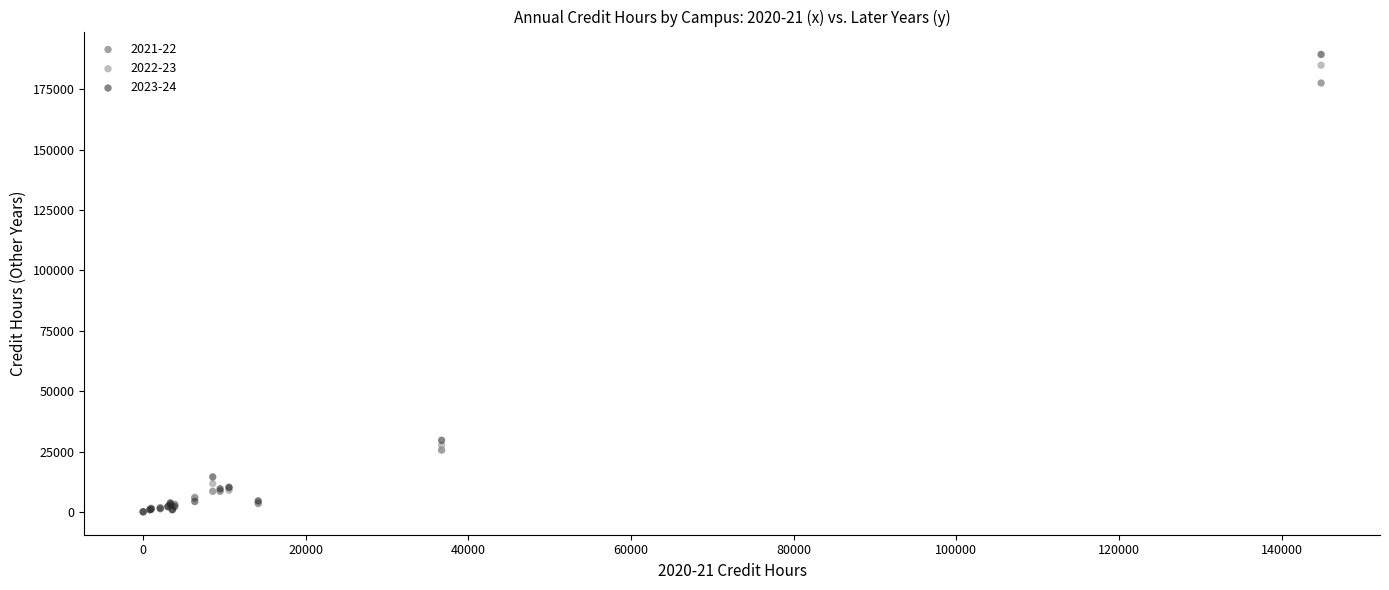

Which series has the largest Y range (max minus min)?

2023-24